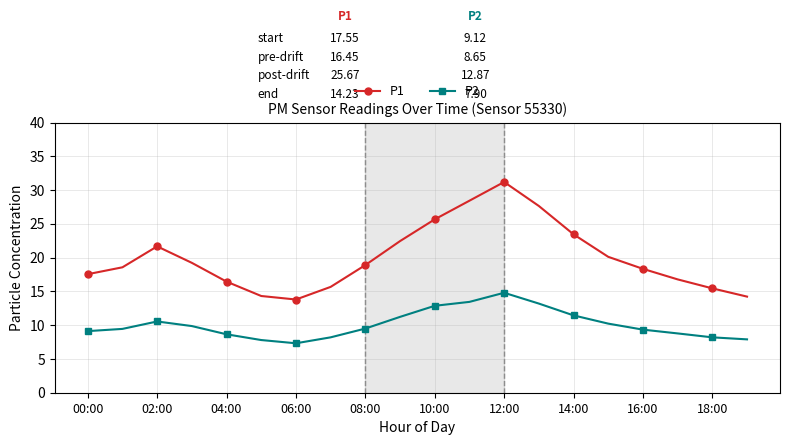

List the series in order of their peak value, lowest first.

P2, P1